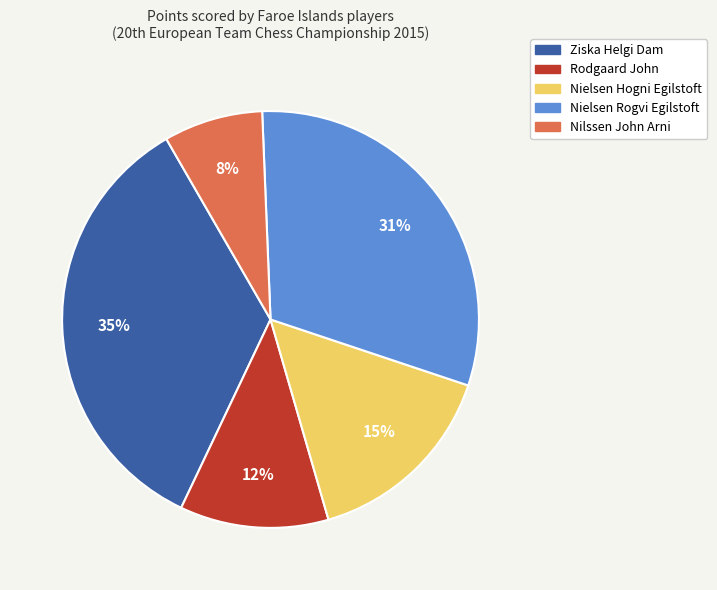

Is the sum of Nielsen Rogvi Egilstoft and Rodgaard John greater than half?

No